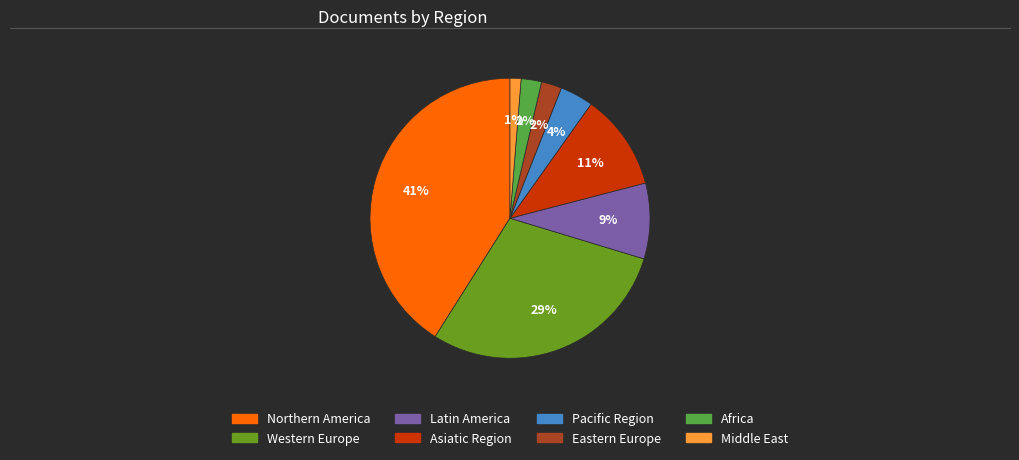

To the nearest percent, what is the combined percentage of Africa and Northern America?

43%